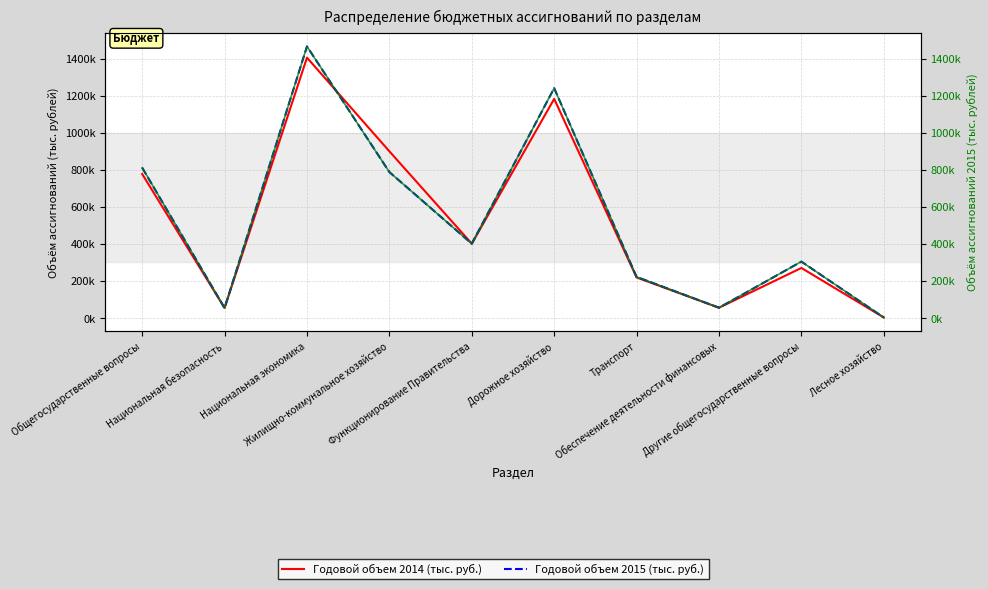

Reading right to left, list all the values displayed in this chart.

Годовой объем 2014 (тыс. руб.): Лесное хозяйство=3239.5	Другие общегосударственные вопросы=270574.4	Обеспечение деятельности финансовых=55841.7	Транспорт=219312.6	Дорожное хозяйство=1183176.9	Функционирование Правительства=401510.0	Жилищно-коммунальное хозяйство=900088.0	Национальная экономика=1405729.0	Национальная безопасность=54558.7	Общегосударственные вопросы=777525.0
Годовой объем 2015 (тыс. руб.): Лесное хозяйство=3239.5	Другие общегосударственные вопросы=304787.1	Обеспечение деятельности финансовых=55841.7	Транспорт=222223.5	Дорожное хозяйство=1240844.3	Функционирование Правительства=401510.0	Жилищно-коммунальное хозяйство=788088.1	Национальная экономика=1466307.2	Национальная безопасность=54360.3	Общегосударственные вопросы=811737.8
FD_Temp_1 (2015): Лесное хозяйство=3239.5	Другие общегосударственные вопросы=304787.1	Обеспечение деятельности финансовых=55841.7	Транспорт=222223.5	Дорожное хозяйство=1240844.3	Функционирование Правительства=401510.0	Жилищно-коммунальное хозяйство=788088.1	Национальная экономика=1466307.2	Национальная безопасность=54360.3	Общегосударственные вопросы=811737.8